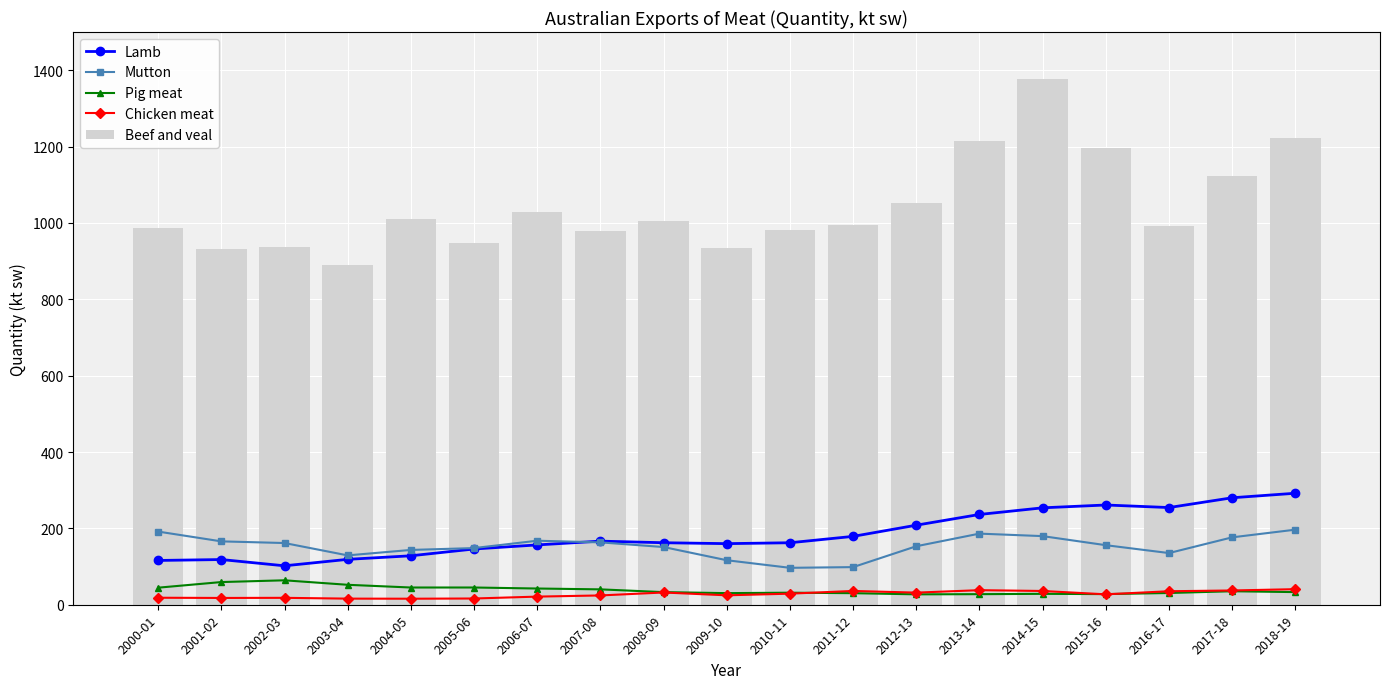

What is the spread (max minus min) of values at 2000-01?

969.7